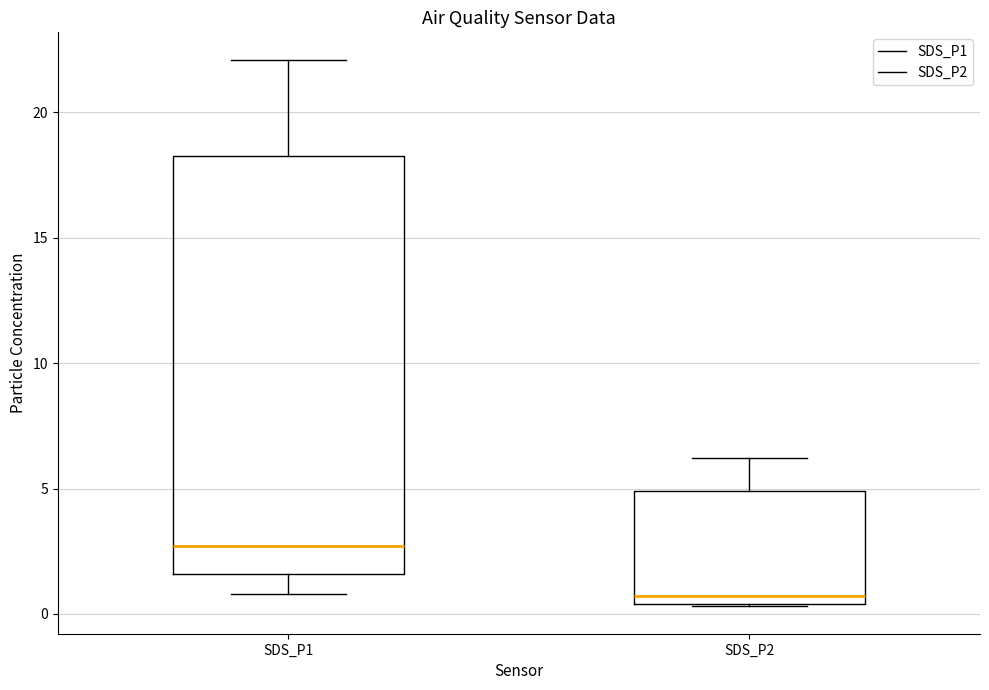

Which box is the tallest, from its lower edge to its upper edge?

SDS_P1